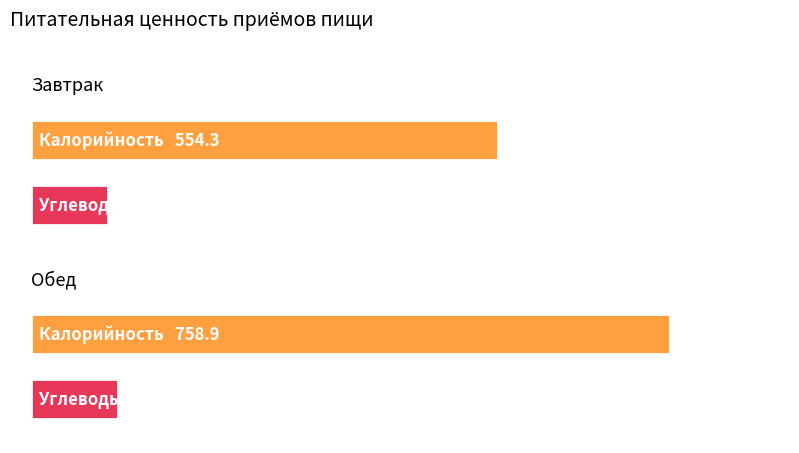

Which label corresponds to the largest value in the chart?

Обед